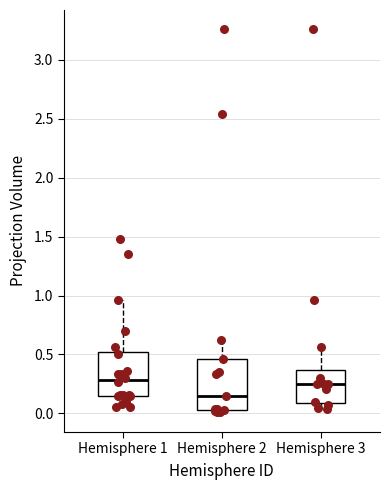

Reading left to right, transcribe this box plot: for each box, give where its median line is, the range the box spans, and where its two whiskers end, as read against the y-axis. The values are not printed on the chart, so give them approximately, as read against the axis.

Hemisphere 1: median 0.30, box 0.15 to 0.50, whiskers 0.05 to 0.95
Hemisphere 2: median 0.15, box 0.05 to 0.45, whiskers 0.00 to 0.60
Hemisphere 3: median 0.25, box 0.10 to 0.35, whiskers 0.05 to 0.55